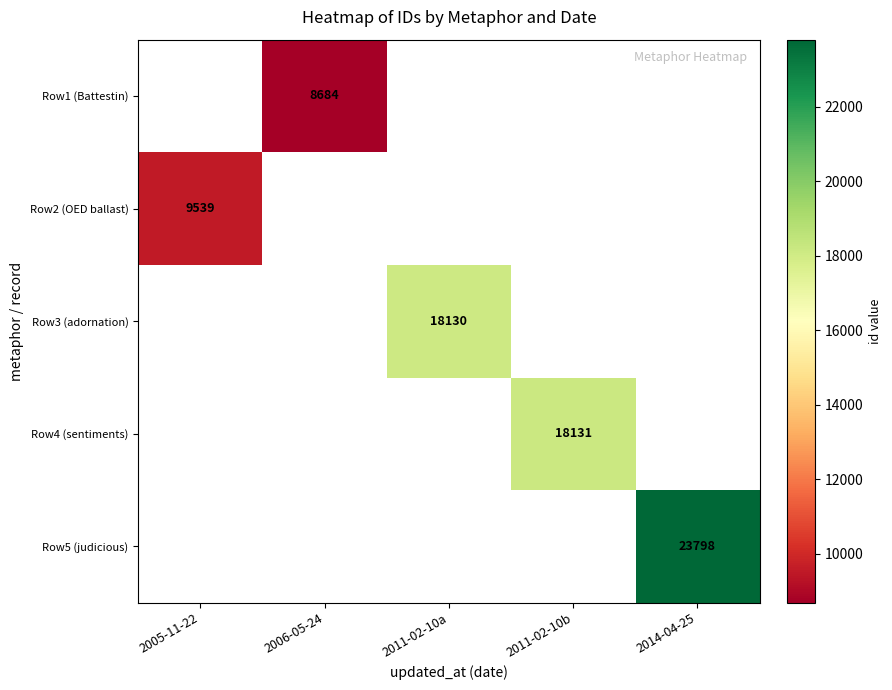

Which has a higher value, 2011-02-10b or 2014-04-25?

2014-04-25